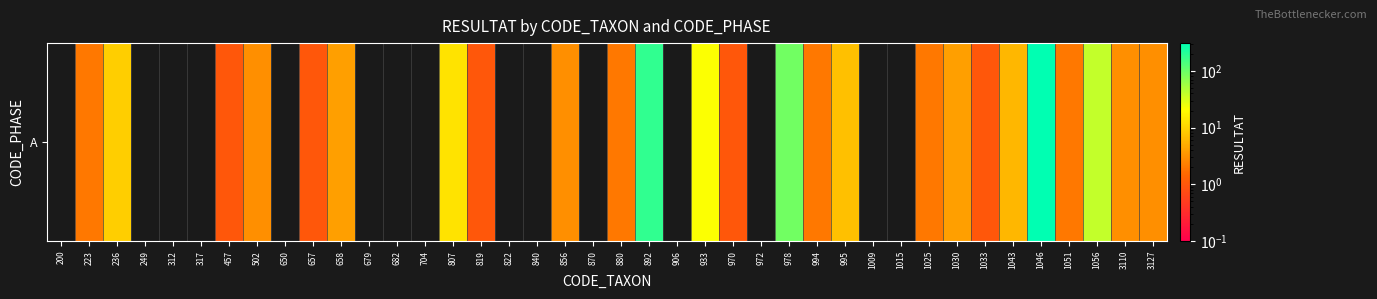

List the labels in order of value, largest first.

1046, 892, 978, 1056, 933, 807, 236, 995, 1043, 658, 1030, 502, 856, 3110, 3127, 223, 880, 994, 1025, 1051, 457, 657, 819, 970, 1033, 200, 249, 312, 317, 650, 679, 682, 704, 822, 840, 870, 906, 972, 1009, 1015